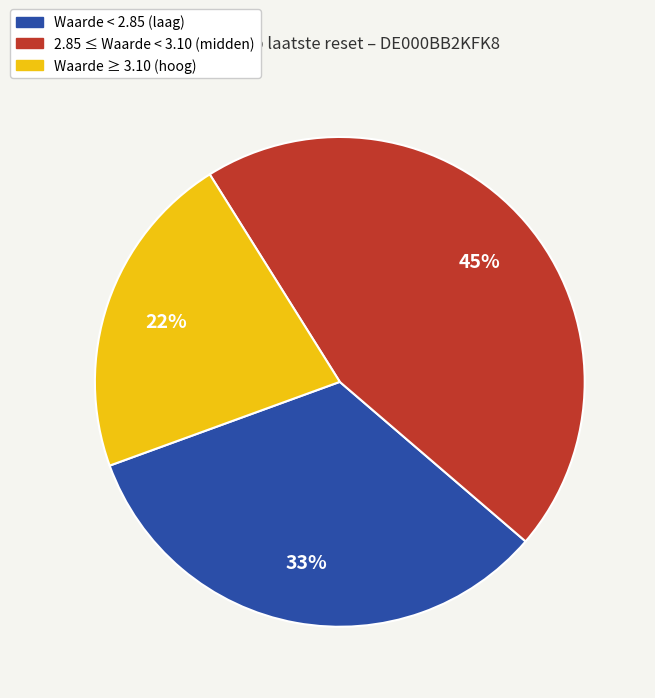

Does any single category account for the majority?

No